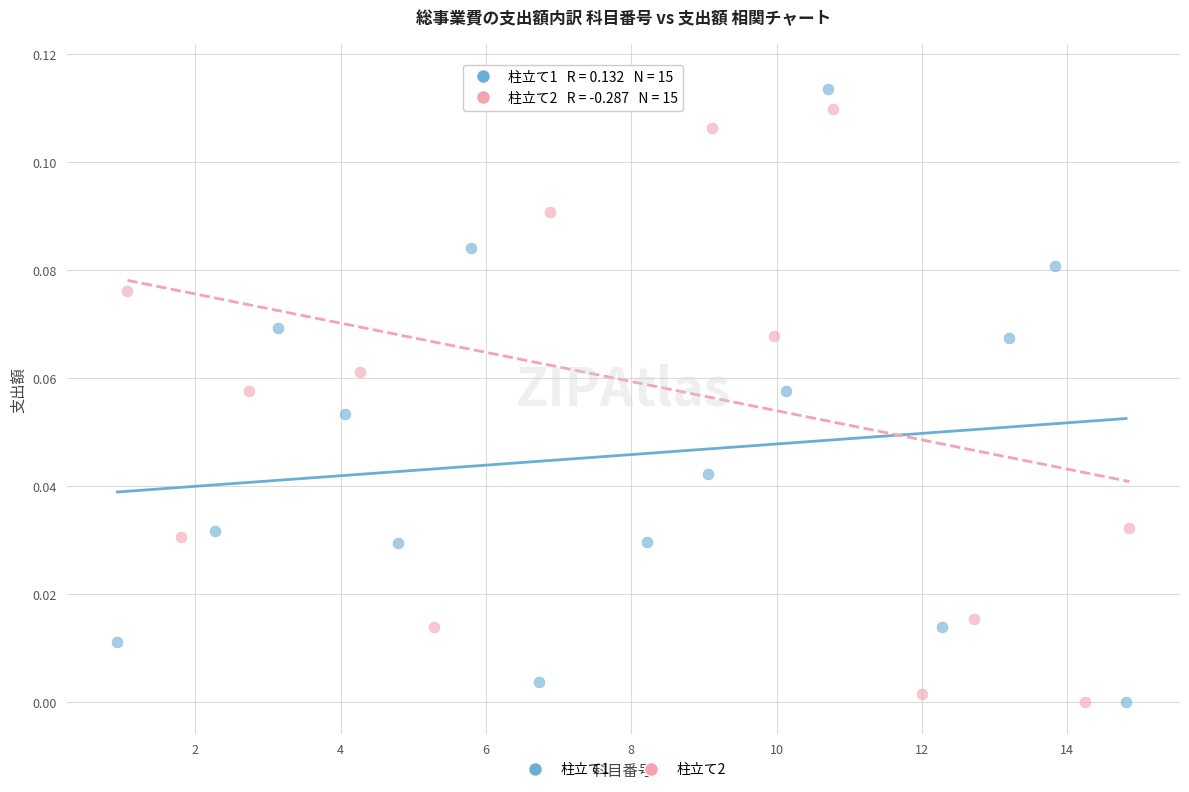

Which series reaches the maximum Y coordinate?

柱立て2